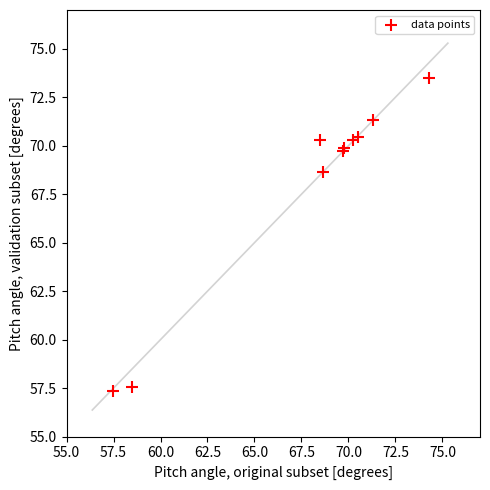

What Y value in the scatter plot is closest to 65?

68.7